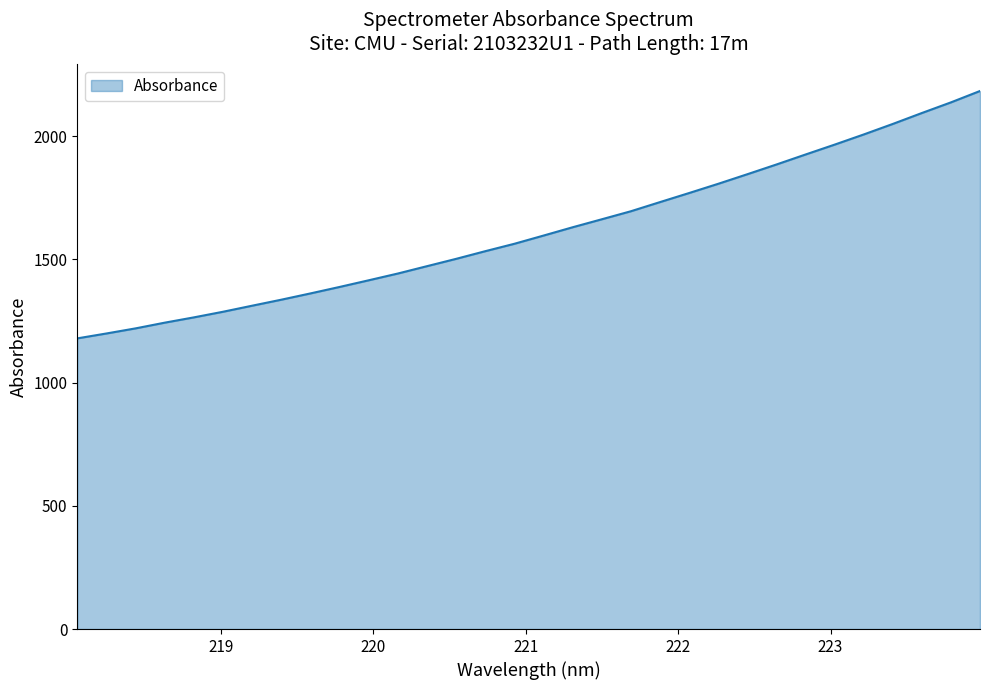

What is the maximum value shown in the chart?

2183.7